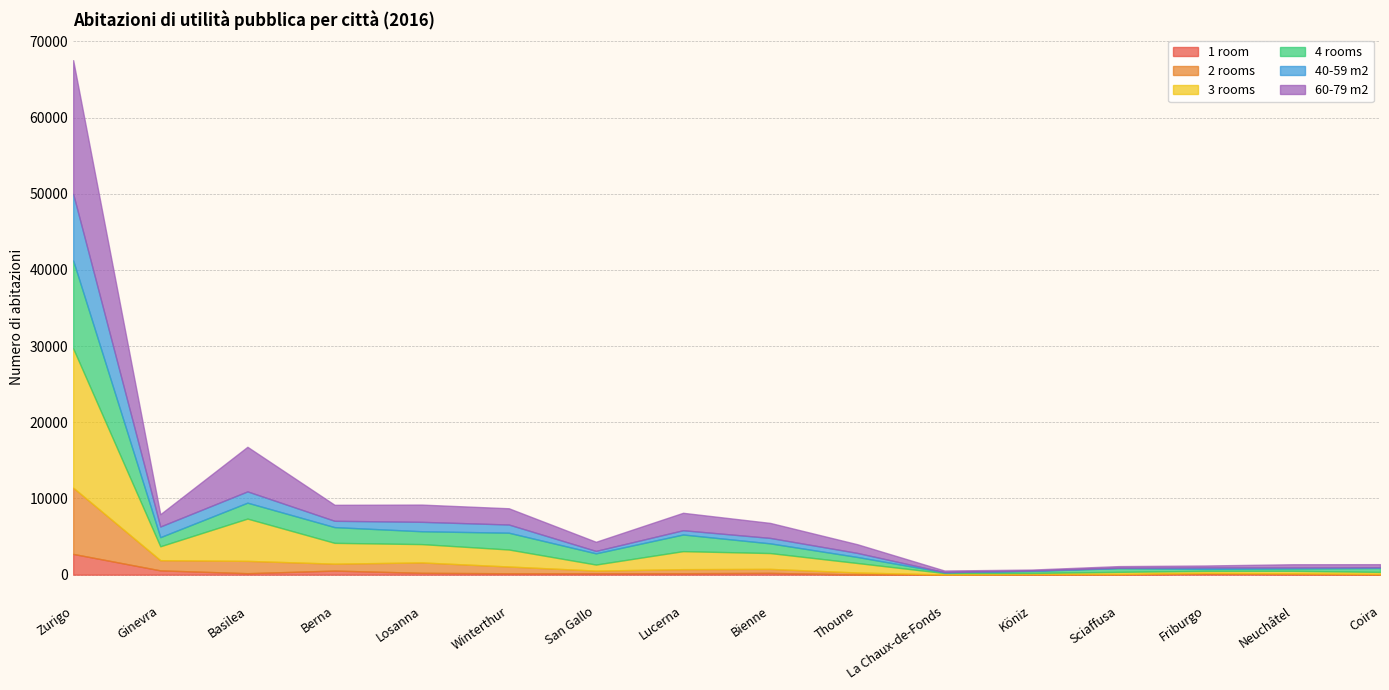

Which series has the widest spread of values?

3 rooms